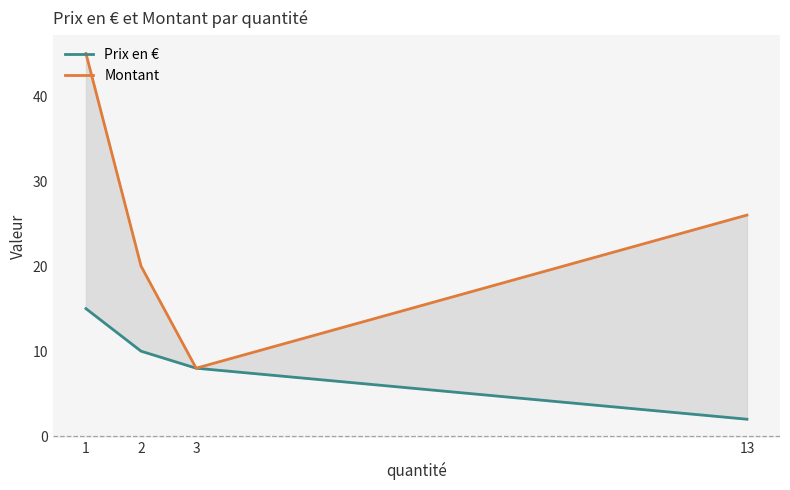

Which has a higher value, 13 or 3?

3